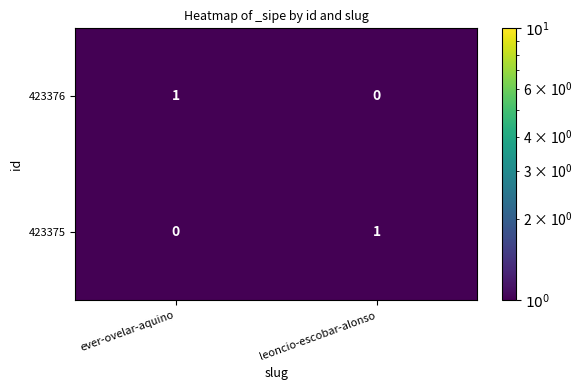

List the labels in order of 423376 value, smallest first.

leoncio-escobar-alonso, ever-ovelar-aquino